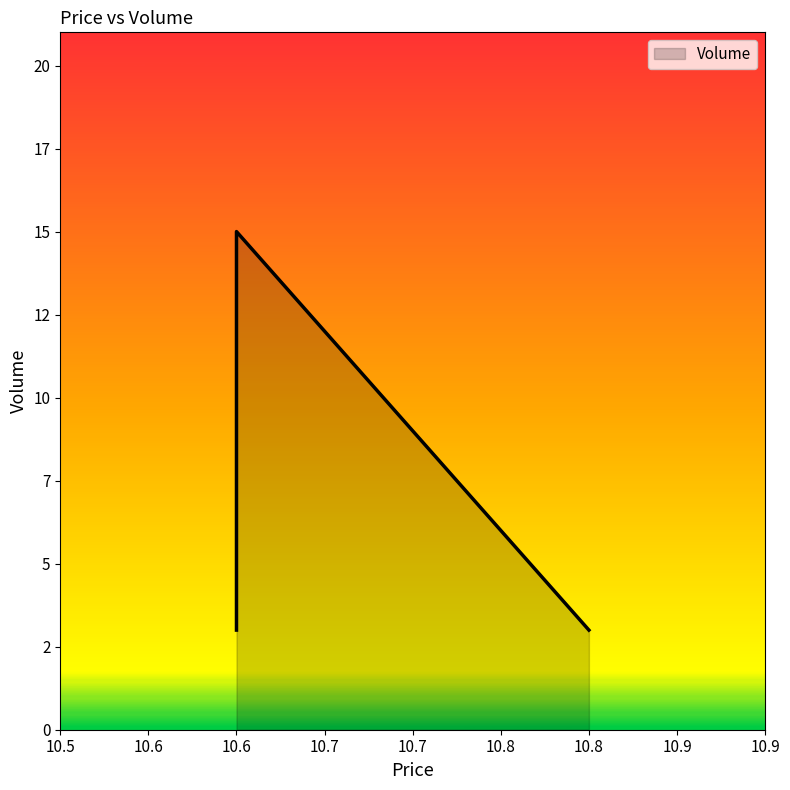

List the labels in order of value, largest first.

10.6, 10.6, 10.8